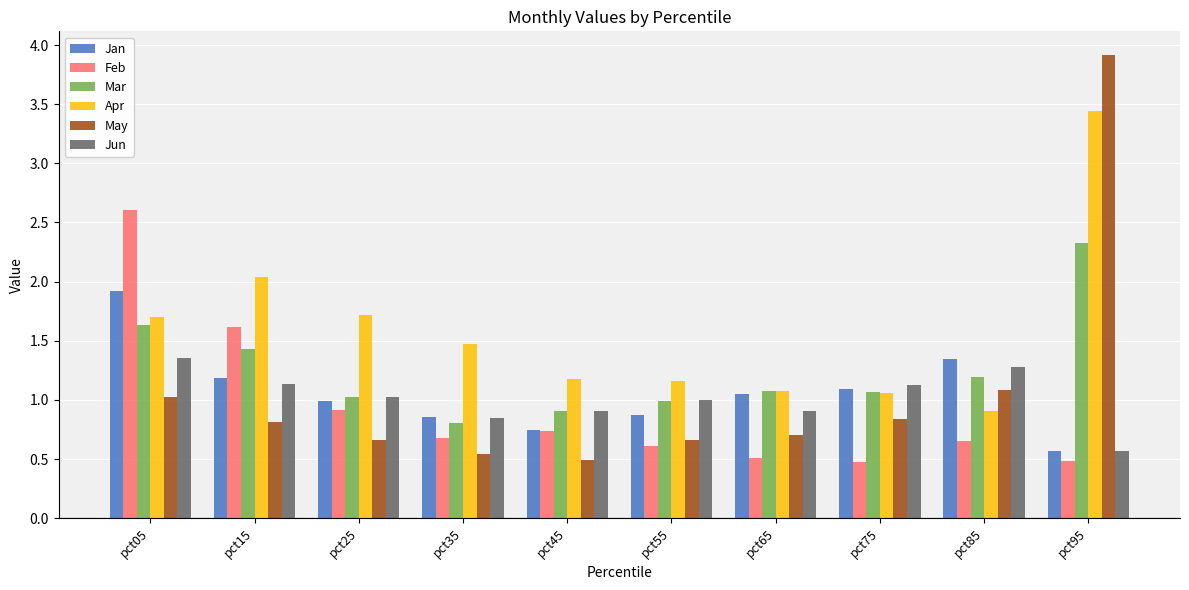

Where is Feb nearest to the value 1?

pct25